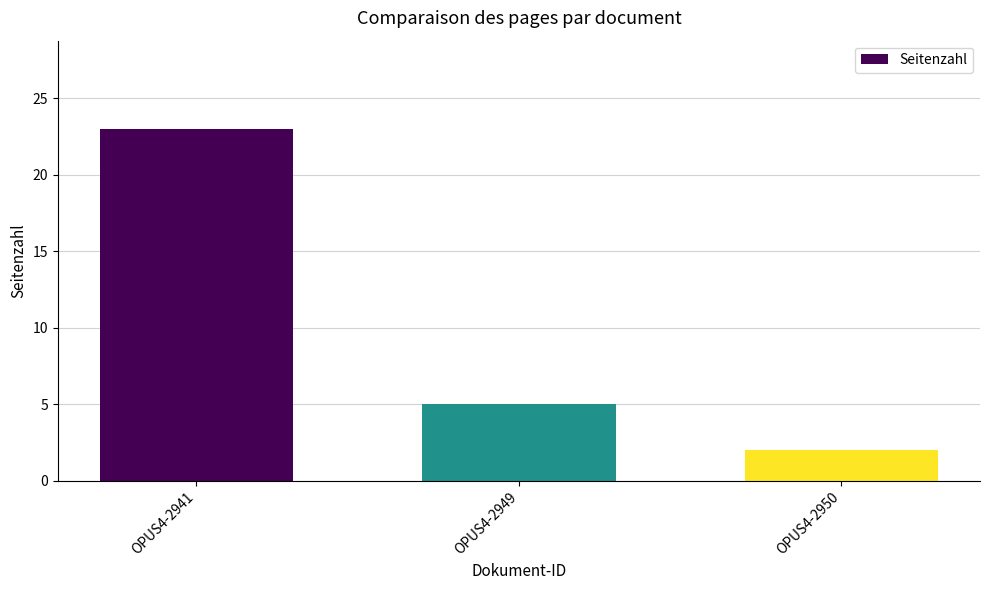

Where does the data first go above 5?

OPUS4-2941